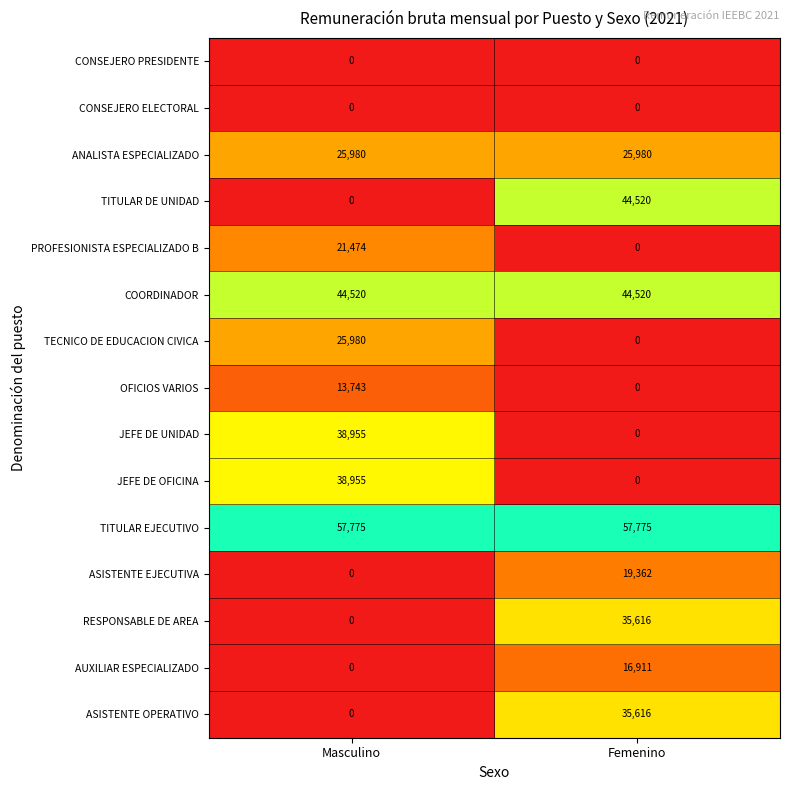

What is the difference between the ASISTENTE EJECUTIVA values at Masculino and Femenino?

19362